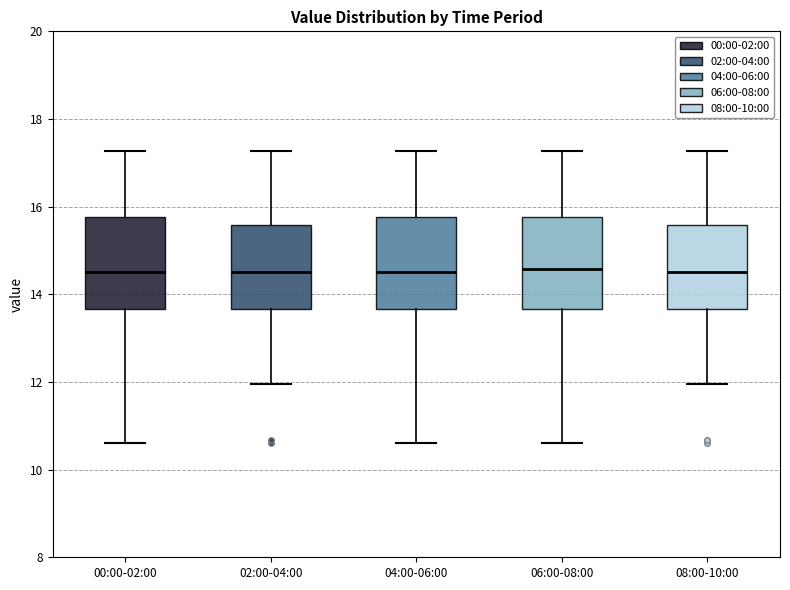

Reading left to right, read every box against the y-axis: the position of its median line, the range the box covers, and the ends of its whiskers. The values are not printed on the chart, so give them approximately, as read against the axis.

00:00-02:00: median 14.6, box 13.6 to 15.8, whiskers 10.6 to 17.2
02:00-04:00: median 14.6, box 13.6 to 15.6, whiskers 12.0 to 17.2
04:00-06:00: median 14.6, box 13.6 to 15.8, whiskers 10.6 to 17.2
06:00-08:00: median 14.6, box 13.6 to 15.8, whiskers 10.6 to 17.2
08:00-10:00: median 14.6, box 13.6 to 15.6, whiskers 12.0 to 17.2